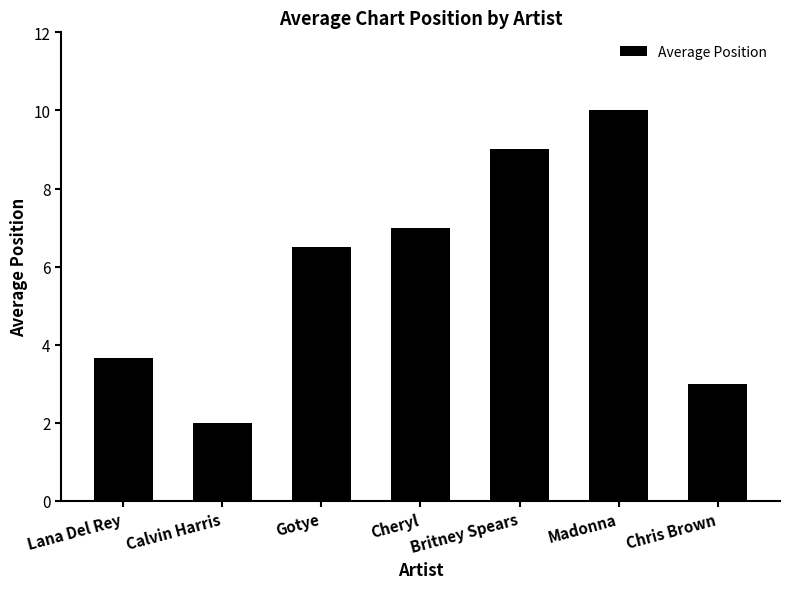

Reading left to right, extract all data points from this chart.

3.7	2.0	6.5	7.0	9.0	10.0	3.0